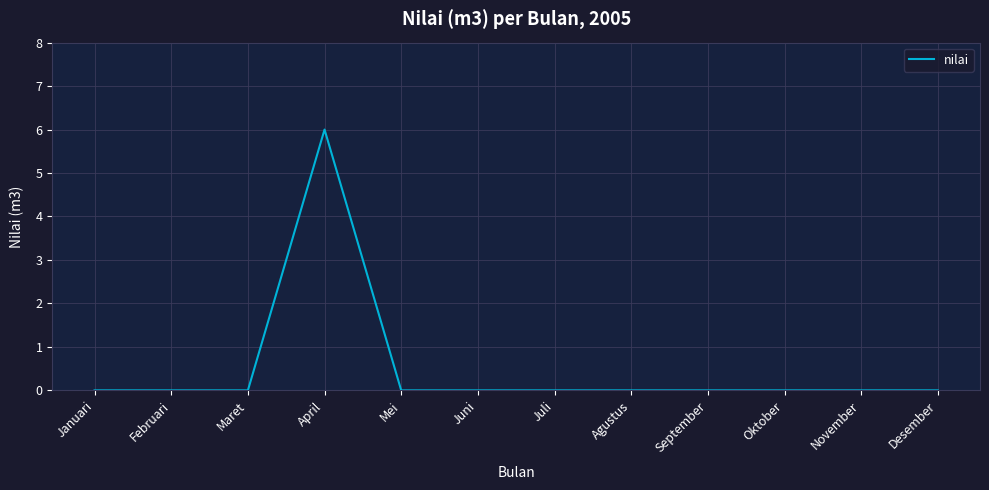

How many values are between 0 and 1?

11